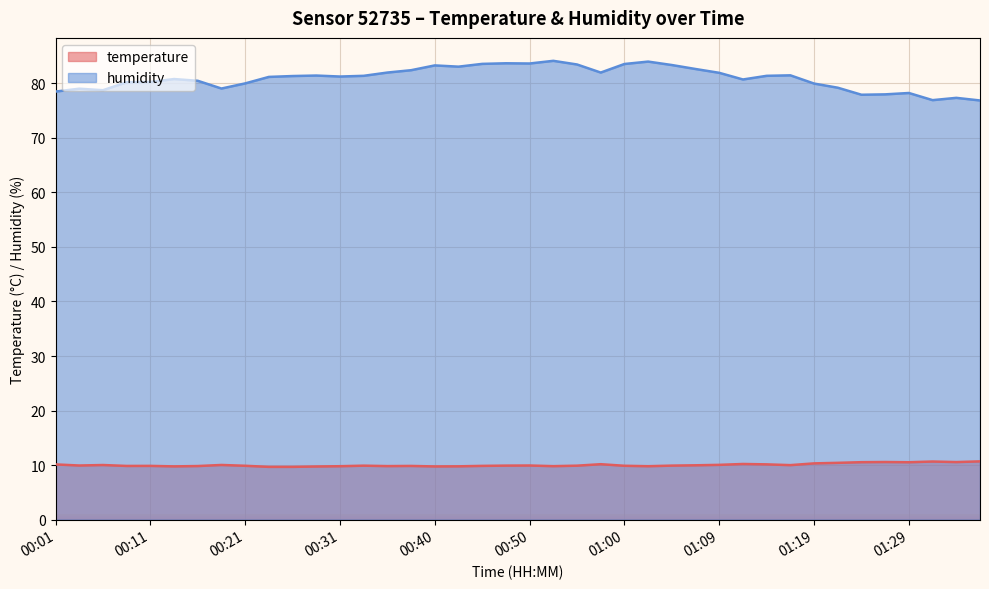

Reading left to right, list all the values displayed in this chart.

temperature: 00:01=10.1	00:03=9.9	00:06=10.0	00:08=9.8	00:11=9.8	00:13=9.8	00:16=9.8	00:18=10.0	00:21=9.9	00:23=9.7	00:26=9.7	00:28=9.7	00:31=9.8	00:33=9.9	00:36=9.8	00:38=9.8	00:40=9.8	00:43=9.8	00:45=9.8	00:48=9.9	00:50=9.9	00:53=9.8	00:55=9.9	00:57=10.2	01:00=9.9	01:02=9.8	01:05=9.9	01:07=10.0	01:09=10.0	01:12=10.2	01:14=10.1	01:17=10.0	01:19=10.3	01:22=10.4	01:24=10.5	01:26=10.6	01:29=10.5	01:31=10.7	01:34=10.6	01:36=10.7
humidity: 00:01=78.5	00:03=79.0	00:06=78.8	00:08=80.2	00:11=80.3	00:13=80.8	00:16=80.5	00:18=79.1	00:21=80.0	00:23=81.2	00:26=81.3	00:28=81.4	00:31=81.3	00:33=81.4	00:36=82.0	00:38=82.4	00:40=83.3	00:43=83.1	00:45=83.6	00:48=83.7	00:50=83.7	00:53=84.1	00:55=83.5	00:57=82.0	01:00=83.6	01:02=84.0	01:05=83.4	01:07=82.6	01:09=81.9	01:12=80.7	01:14=81.4	01:17=81.5	01:19=80.0	01:22=79.2	01:24=77.9	01:26=78.0	01:29=78.2	01:31=76.9	01:34=77.3	01:36=76.9